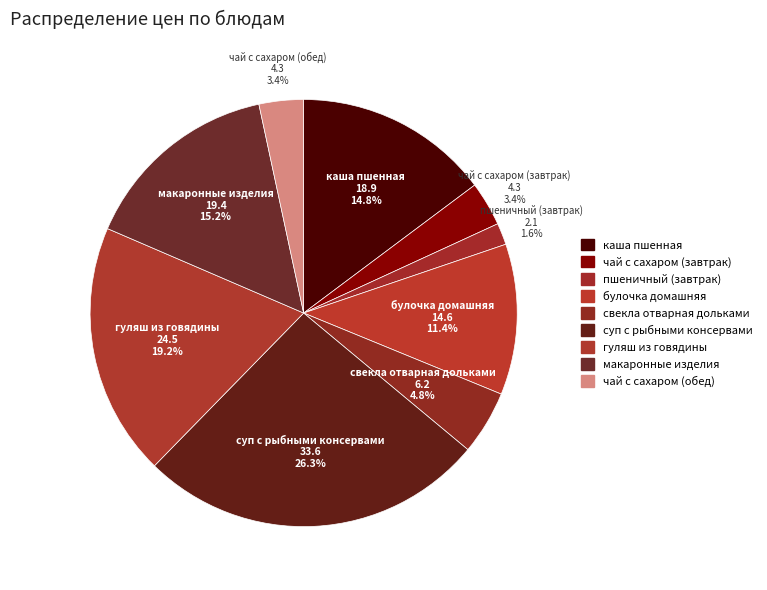

How many segments does this pie chart have?

9